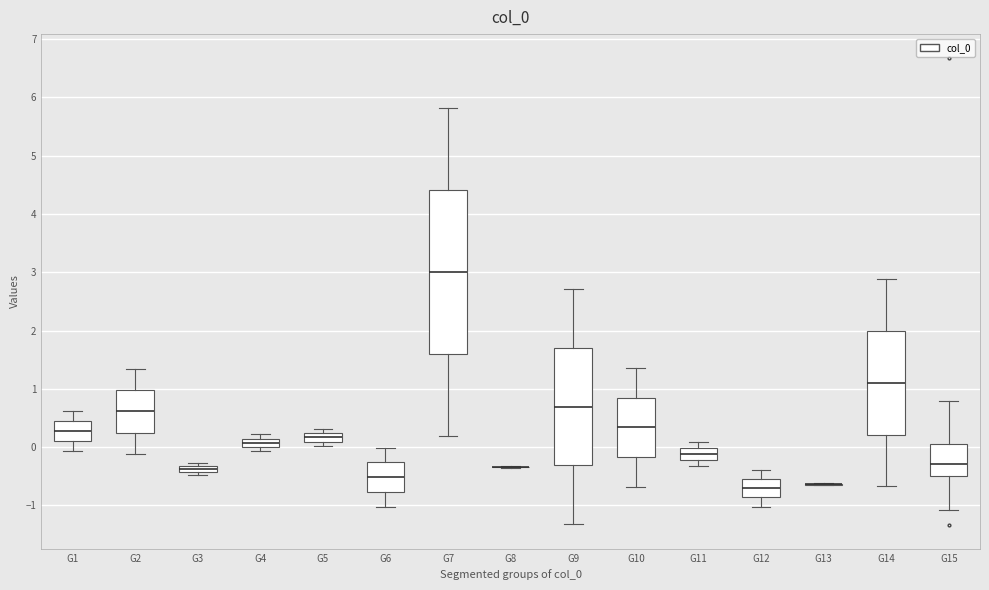

Where is the lower edge of the box for G3 on the y-axis? The values are not printed on the chart, so give them approximately, as read against the axis.

-0.4